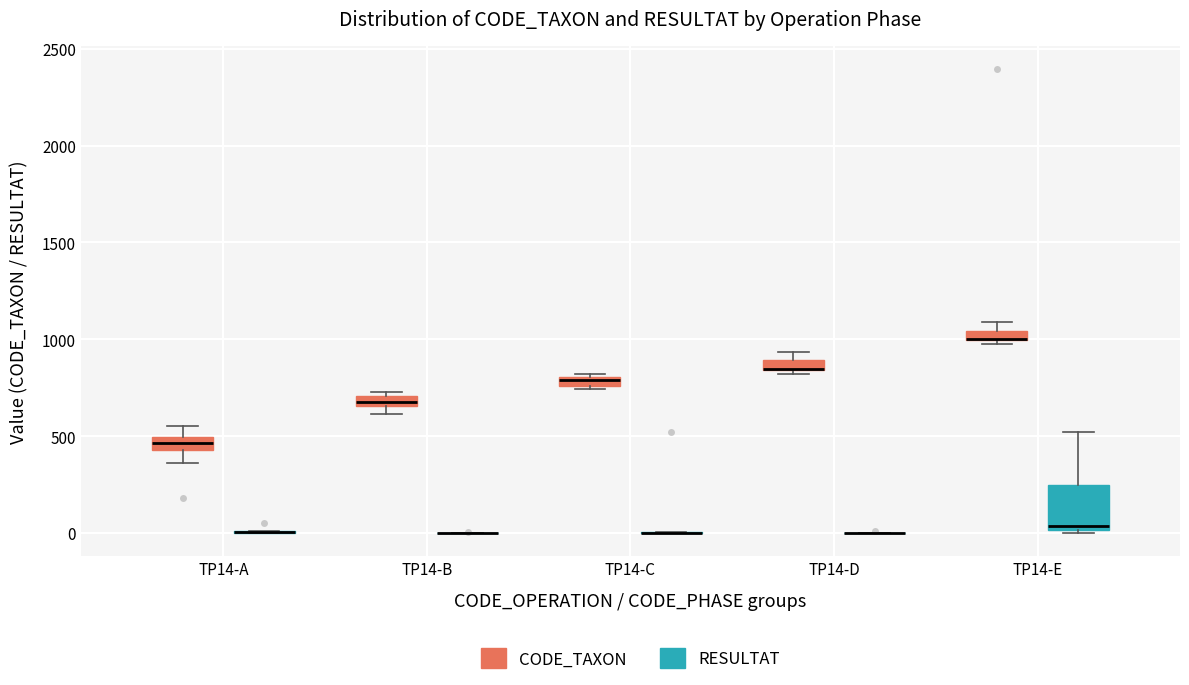

Where is the lower edge of the box for TP14-C (CODE_TAXON) on the y-axis? The values are not printed on the chart, so give them approximately, as read against the axis.

750